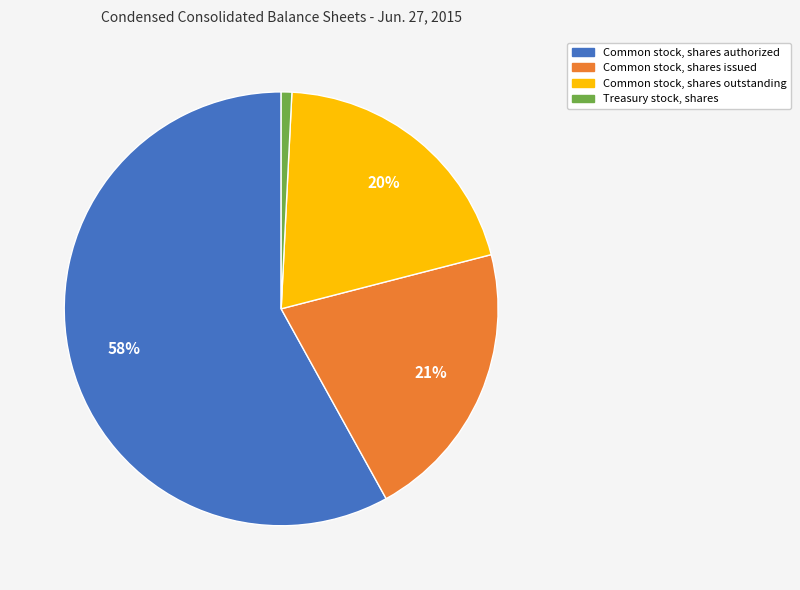

Rank the categories by value from lowest to highest.

Treasury stock, shares, Common stock, shares outstanding, Common stock, shares issued, Common stock, shares authorized